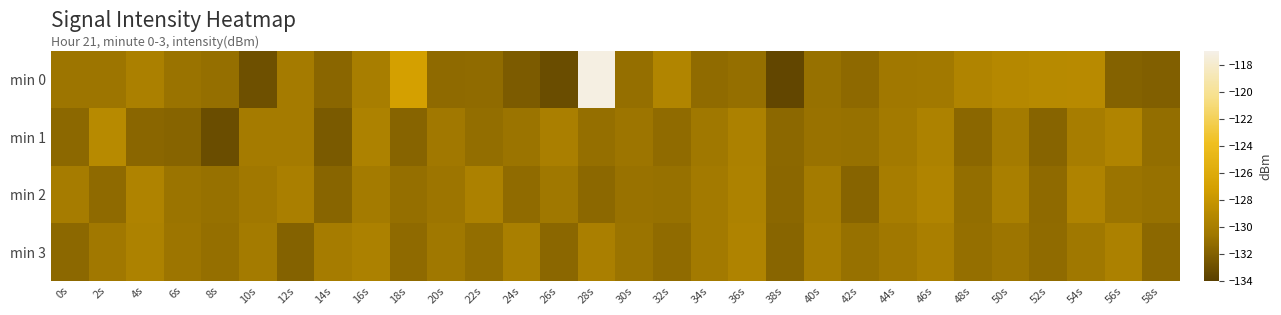

Rank the series at 54s from highest to lowest value.

min 0, min 2, min 1, min 3